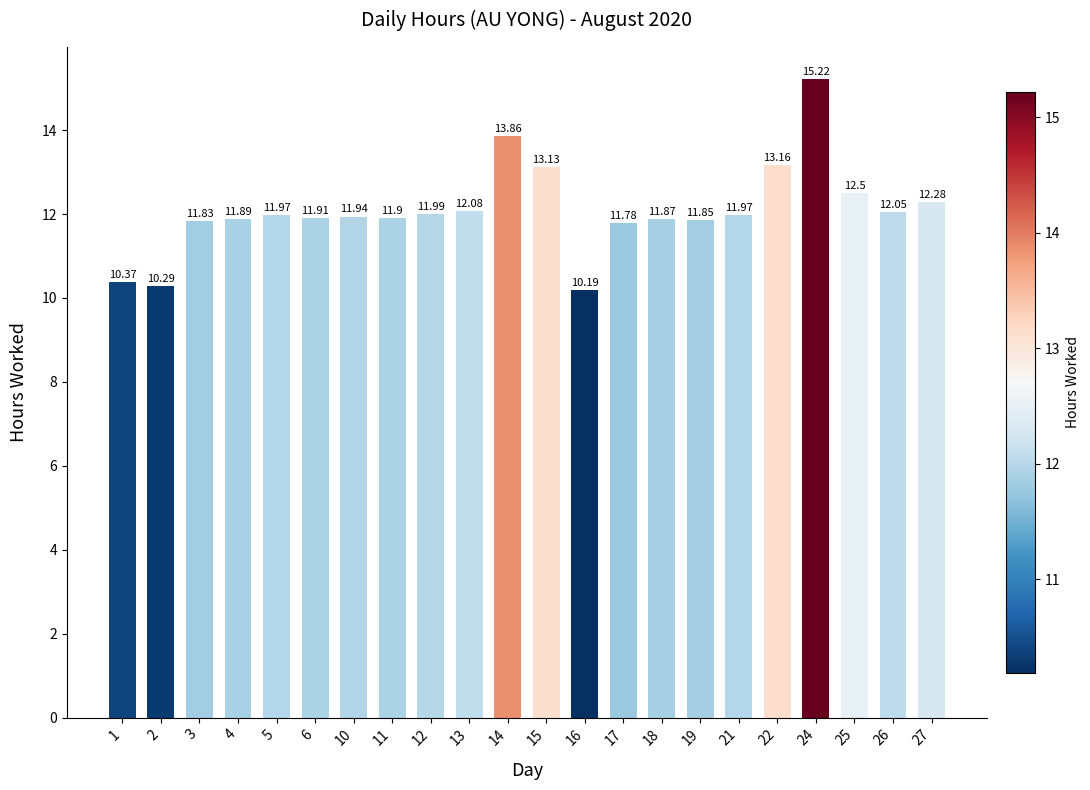

Approximately how many times larger is the value at 25 compared to 5?

1.0